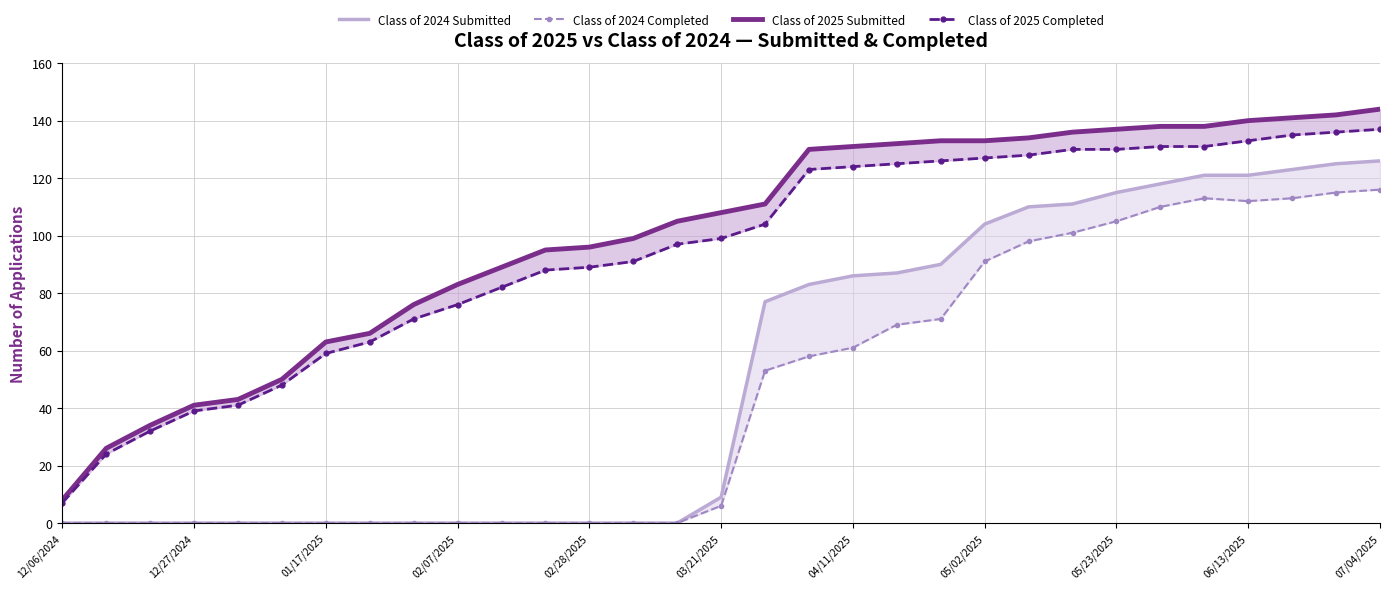

Reading left to right, list all the values displayed in this chart.

Class of 2024 Submitted: 0	0	0	0	0	0	0	0	0	0	0	0	0	0	0	9	77	83	86	87	90	104	110	111	115	118	121	121	123	125	126
Class of 2024 Completed: 0	0	0	0	0	0	0	0	0	0	0	0	0	0	0	6	53	58	61	69	71	91	98	101	105	110	113	112	113	115	116
Class of 2025 Submitted: 8	26	34	41	43	50	63	66	76	83	89	95	96	99	105	108	111	130	131	132	133	133	134	136	137	138	138	140	141	142	144
Class of 2025 Completed: 7	24	32	39	41	48	59	63	71	76	82	88	89	91	97	99	104	123	124	125	126	127	128	130	130	131	131	133	135	136	137